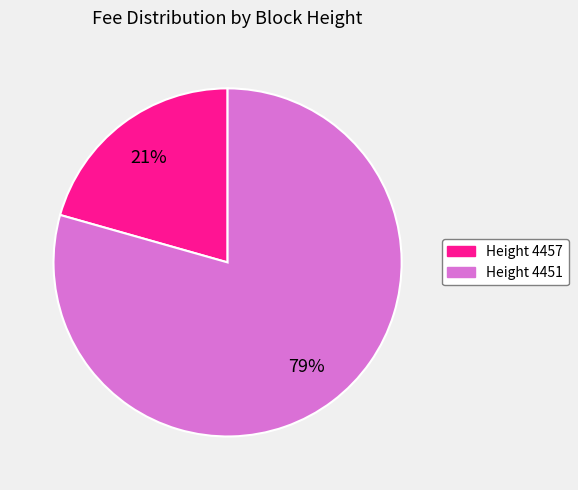

What is the ratio of the value at Height 4457 to the value at Height 4451?

0.3